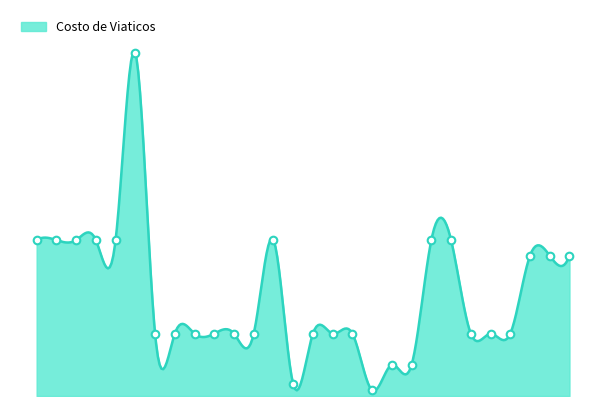

Between 6 and 2, which is larger?

6